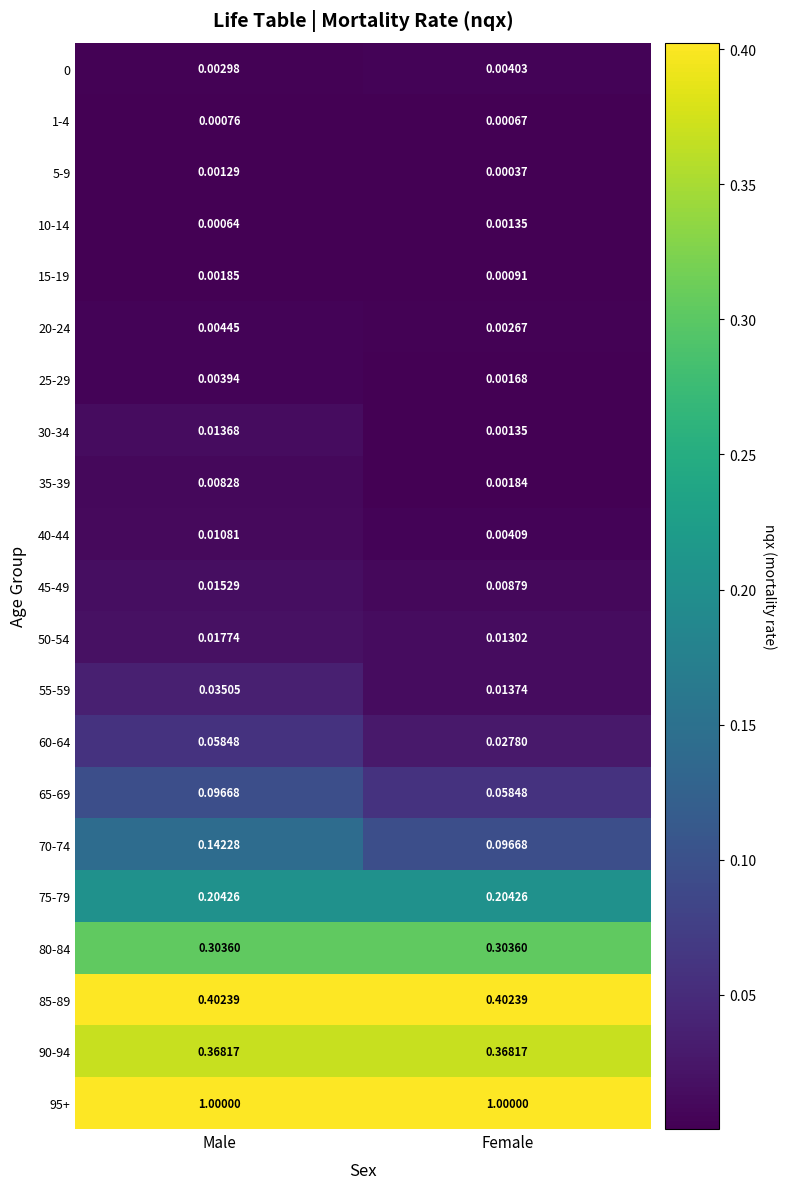

Is the value of 15-19 at Female greater than the value of 70-74 at Male?

No